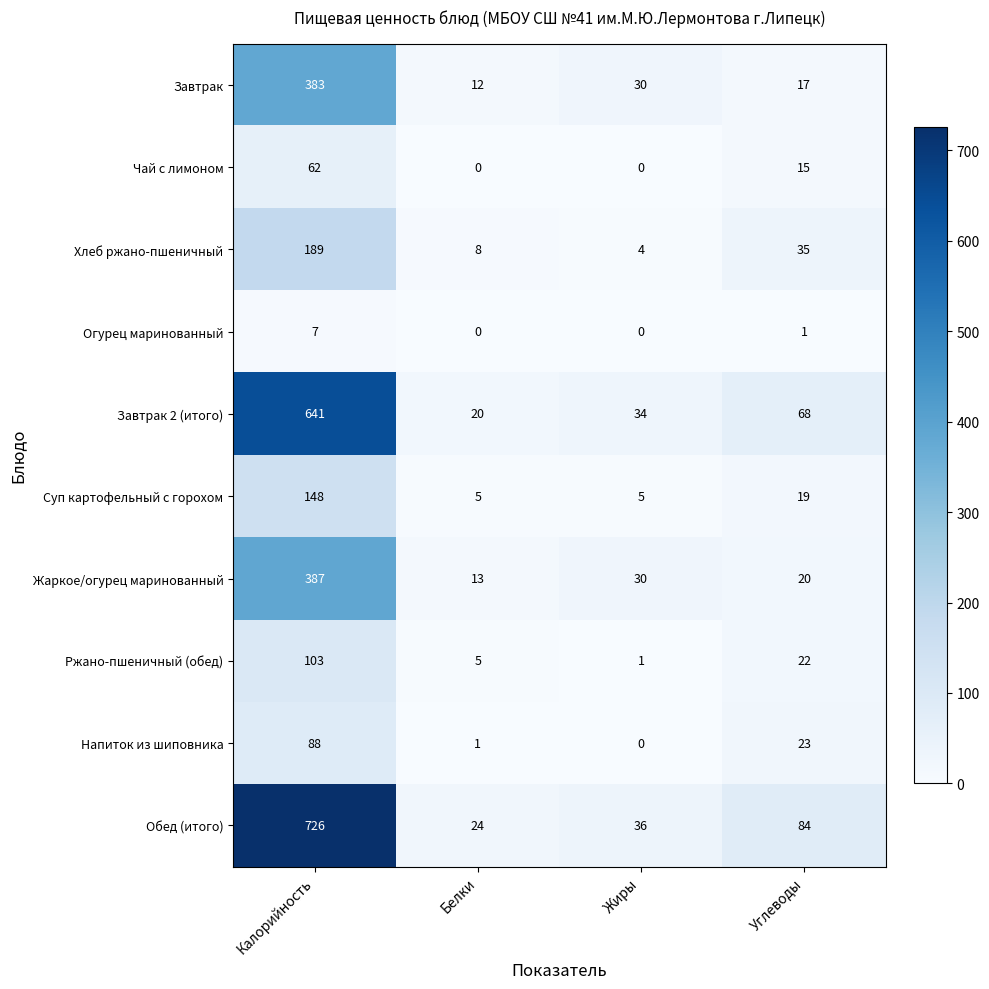

The Суп картофельный с горохом series shows 3 at Жиры. True or false?

False